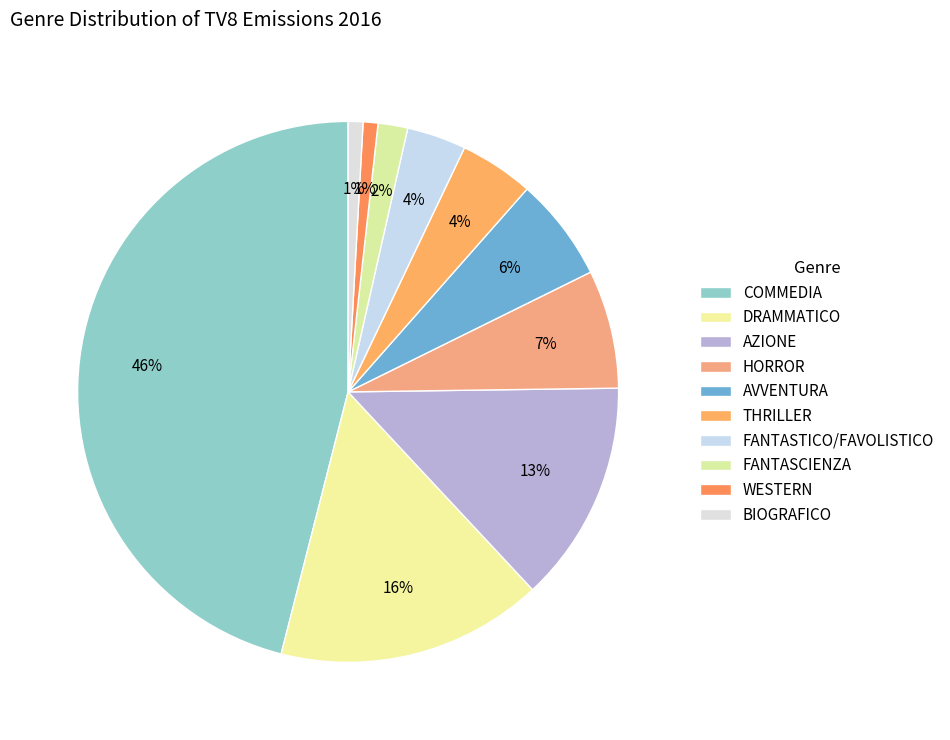

Is there a majority slice in this chart?

No